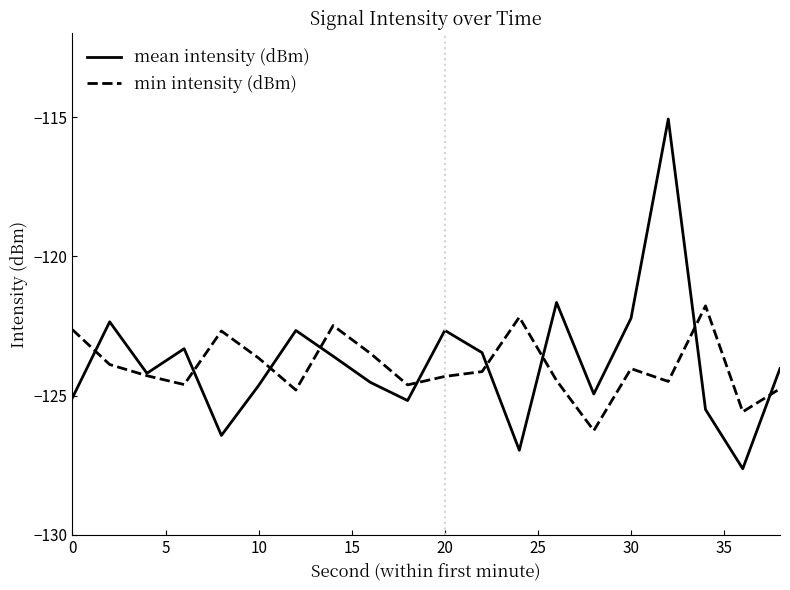

What is the lowest value of the min intensity (dBm) series?

-126.3